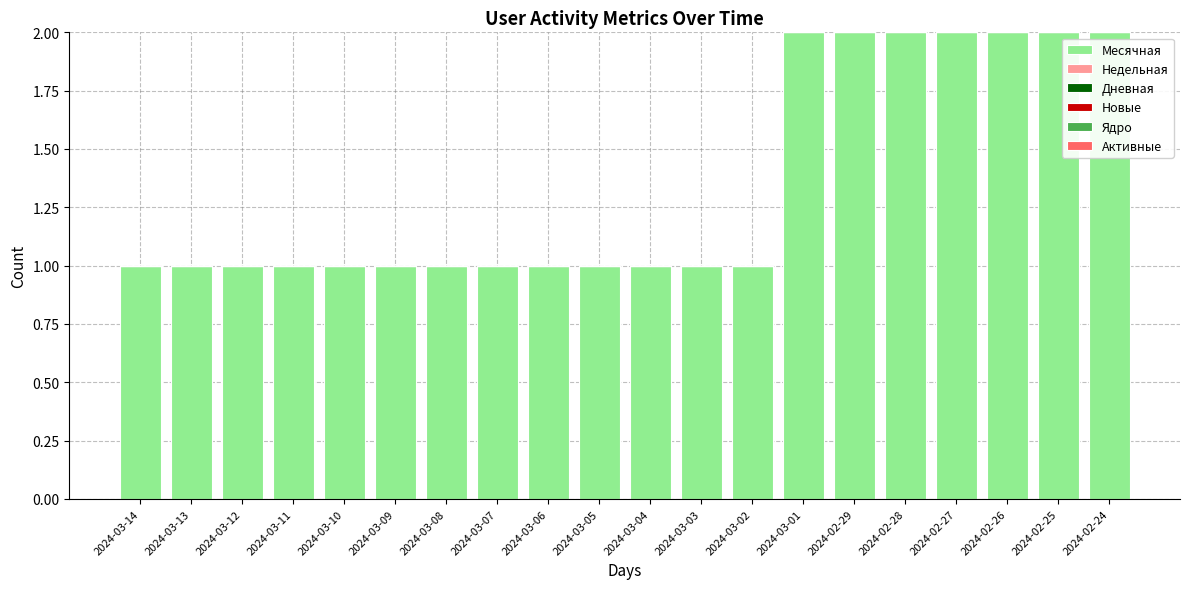

What is the change in value from 2024-03-04 to 2024-02-28?

+1